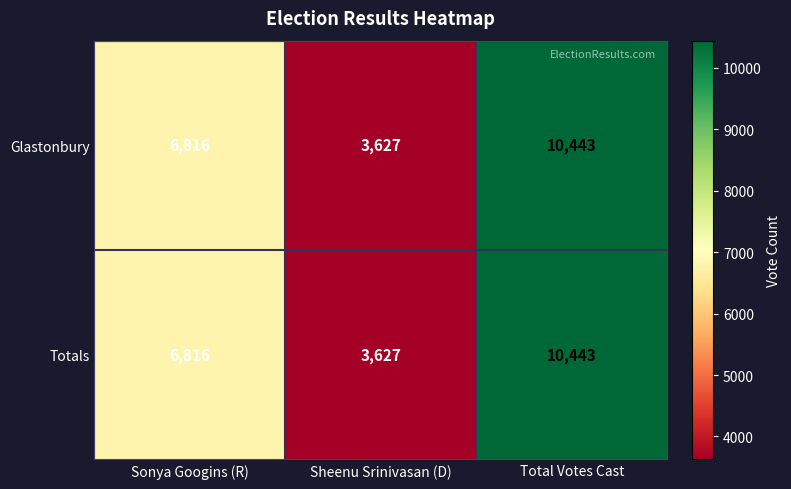

What is the average value of the Glastonbury series?

6962